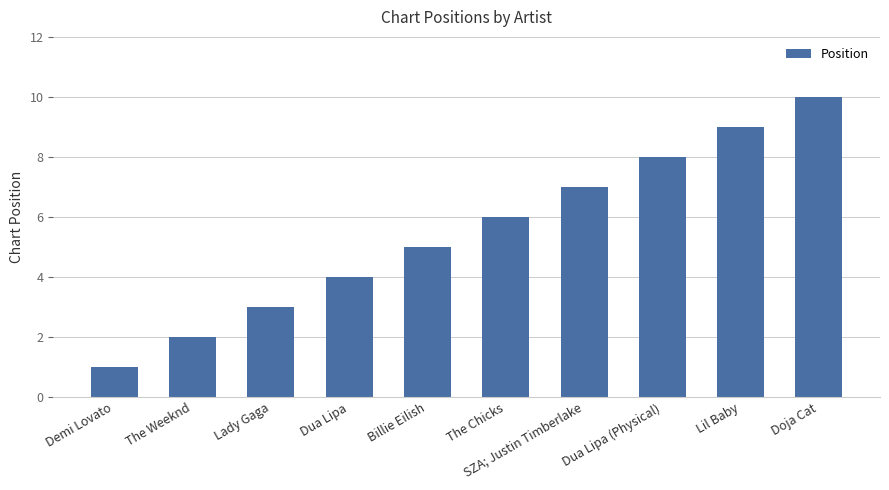

Which category has the highest value across all series?

Doja Cat